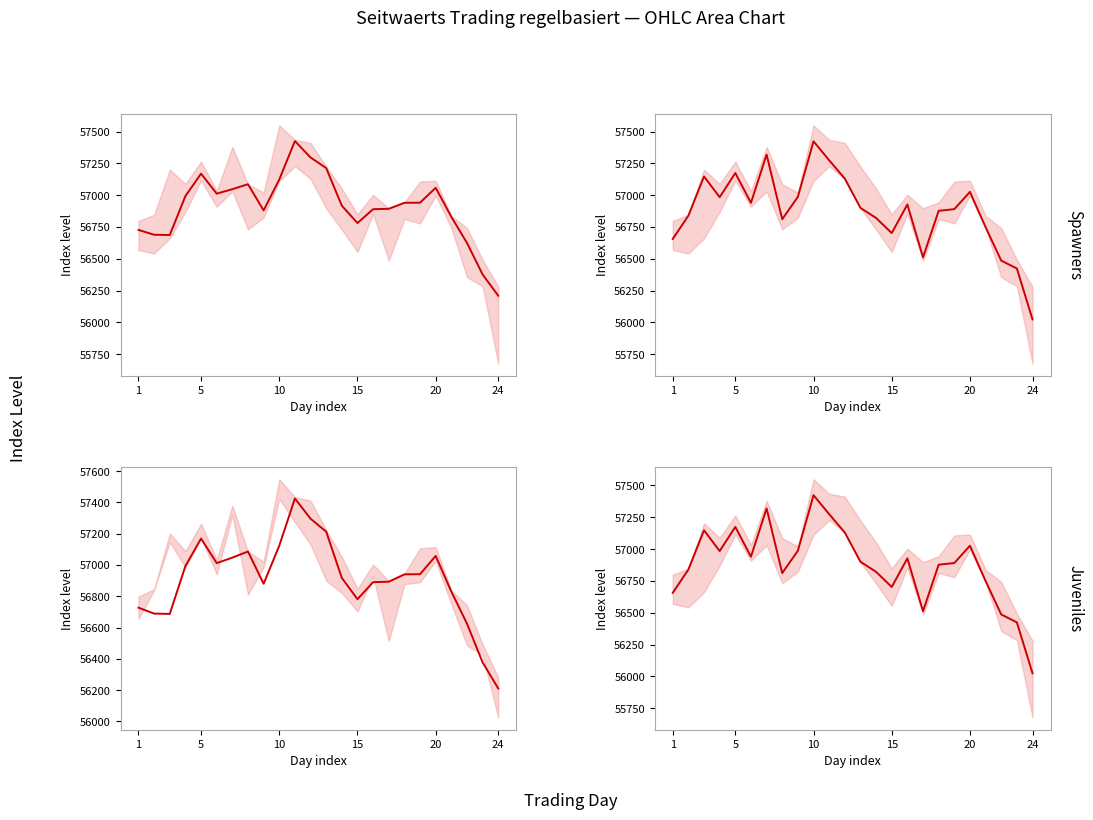

In Close, how many points are higher than both neighbors (excluding endpoints)?

6